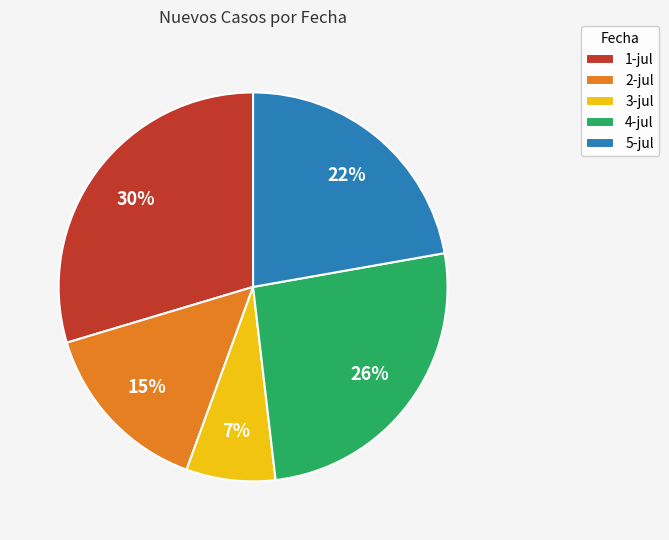

Which category has the smallest portion of the pie?

3-jul